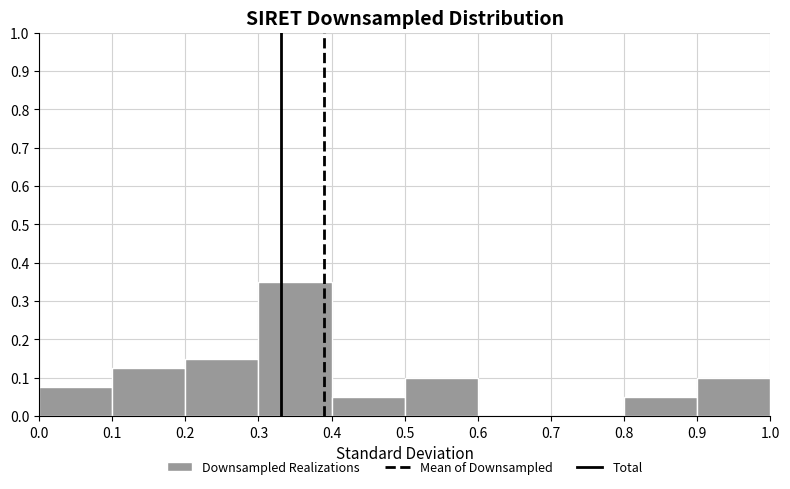

Reading left to right, list every bar in this chart as the range it spans on the x-axis followed by its height. The values are not printed on the chart, so give them approximately, as read against the axis.

0.0 to 0.1: 0.08
0.1 to 0.2: 0.13
0.2 to 0.3: 0.15
0.3 to 0.4: 0.35
0.4 to 0.5: 0.05
0.5 to 0.6: 0.10
0.6 to 0.7: 0
0.7 to 0.8: 0
0.8 to 0.9: 0.05
0.9 to 1.0: 0.10